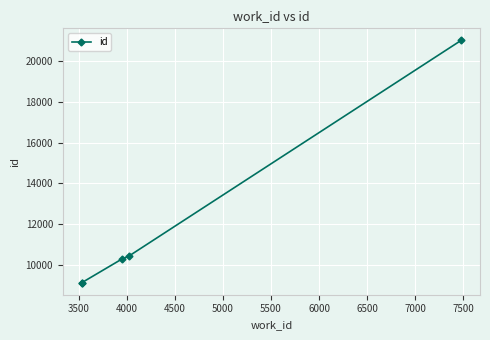

What is the smallest value displayed?

9110